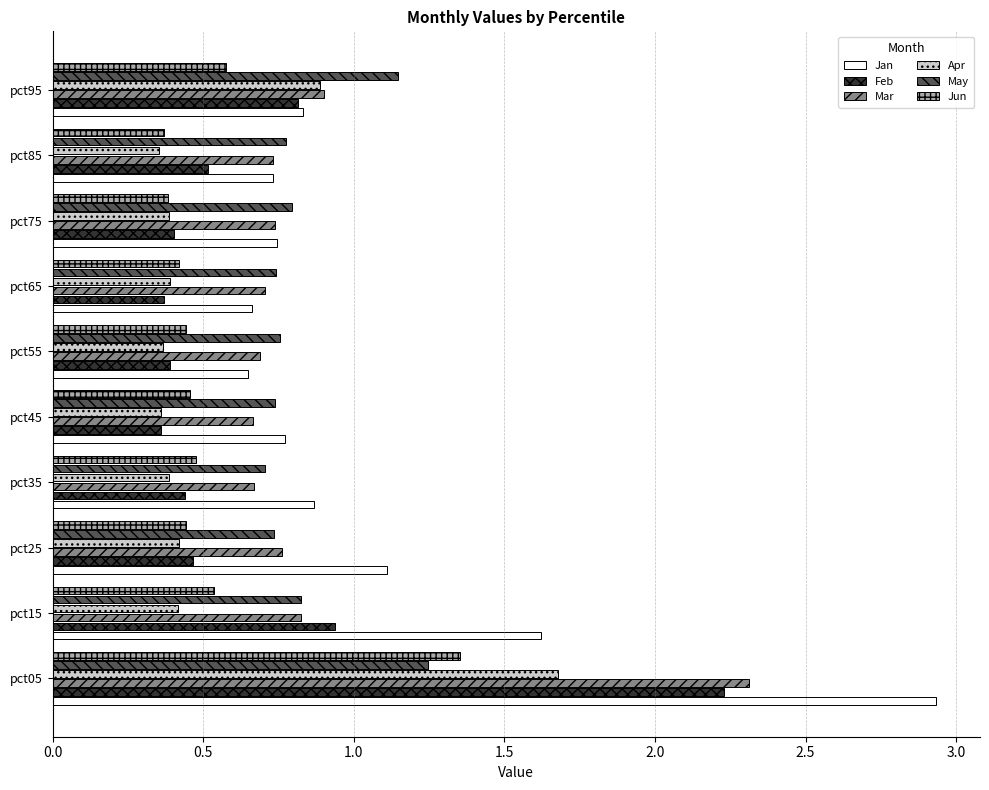

The Jun series shows 0.5 at pct45. True or false?

True